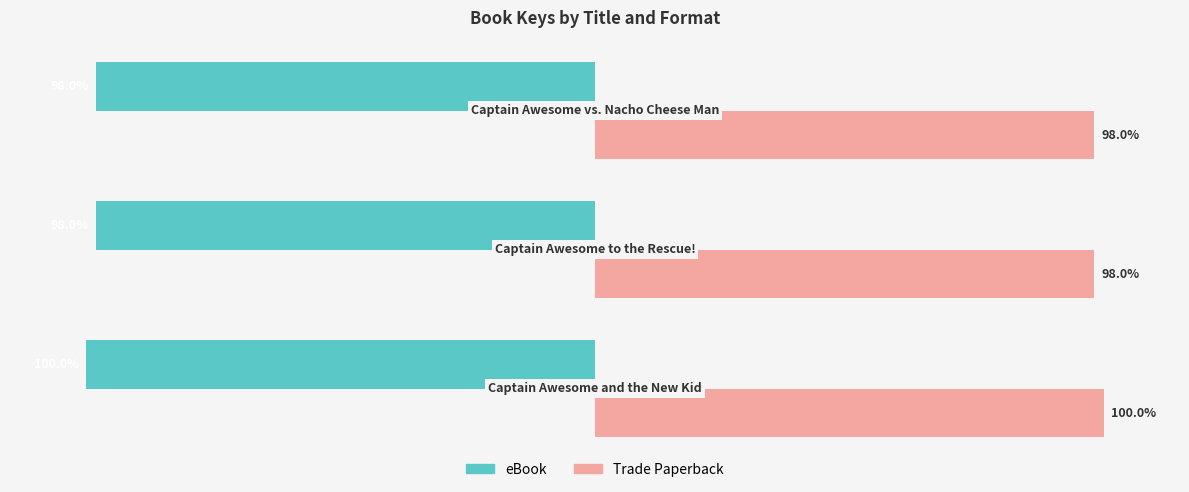

Which series has the largest total across all categories?

Trade Paperback